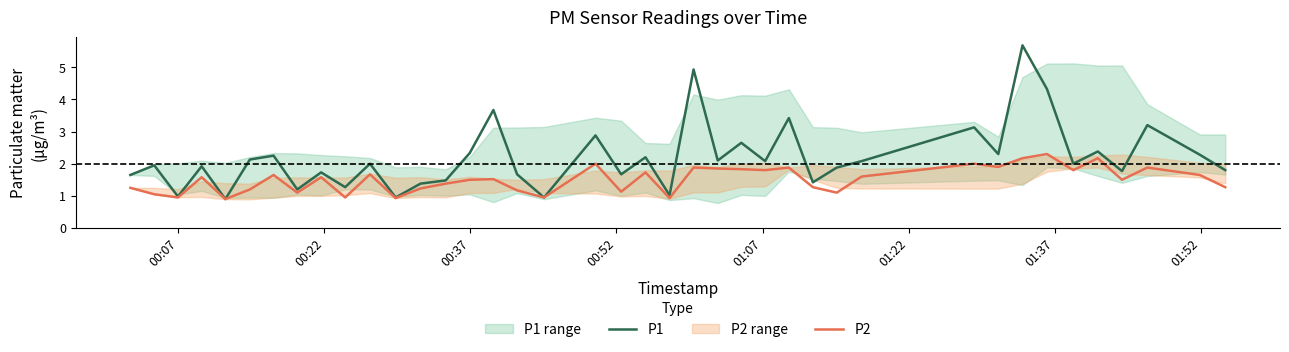

True or false: P2 and P1 intersect in this chart.

False